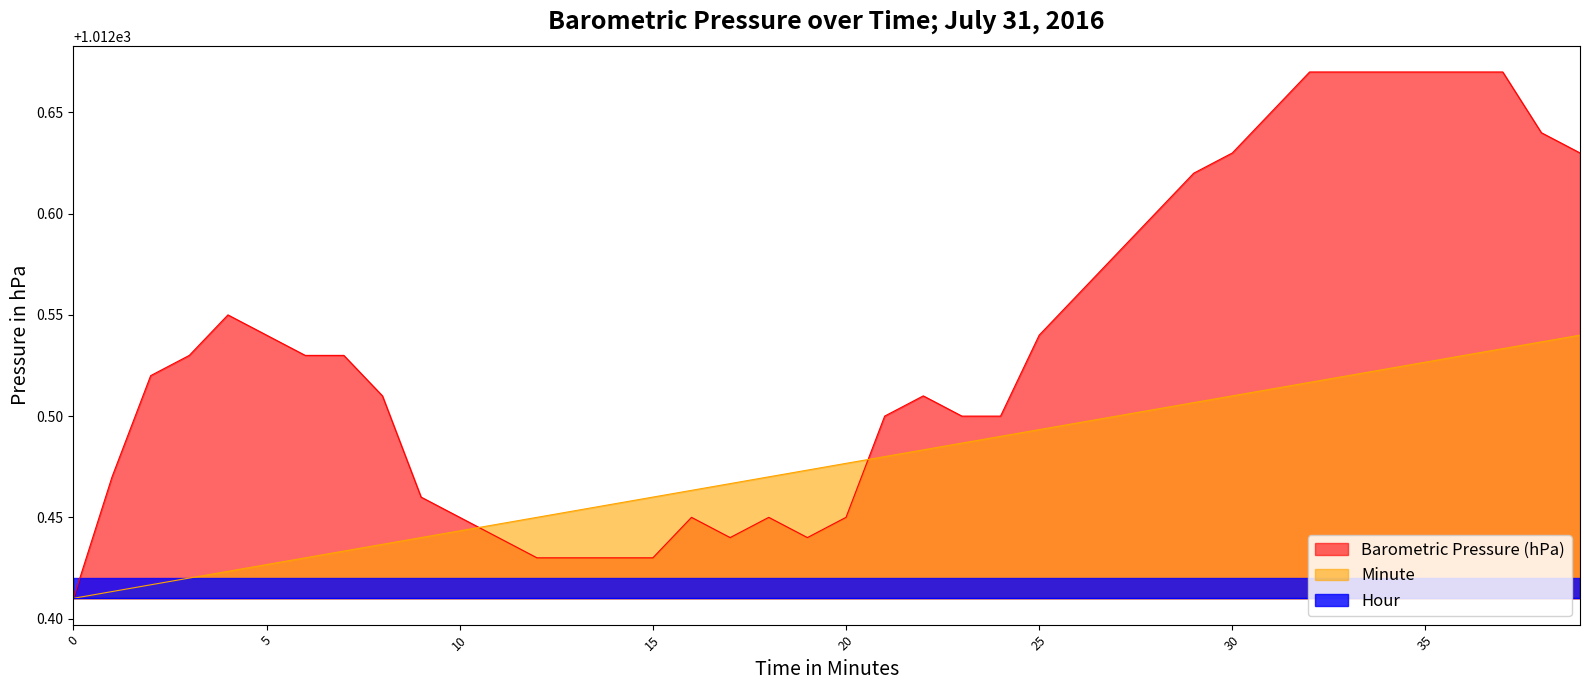

Between which two adjacent categories do Barometric Pressure (hPa) and Minute first intersect?

10 and 11